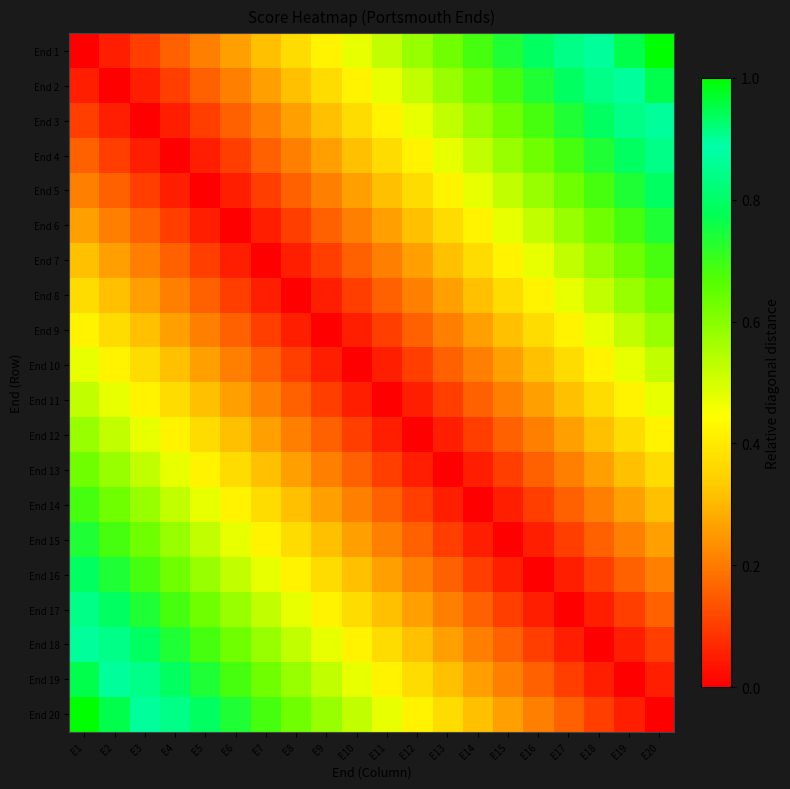

What is the total value across all series at E11?

5.3